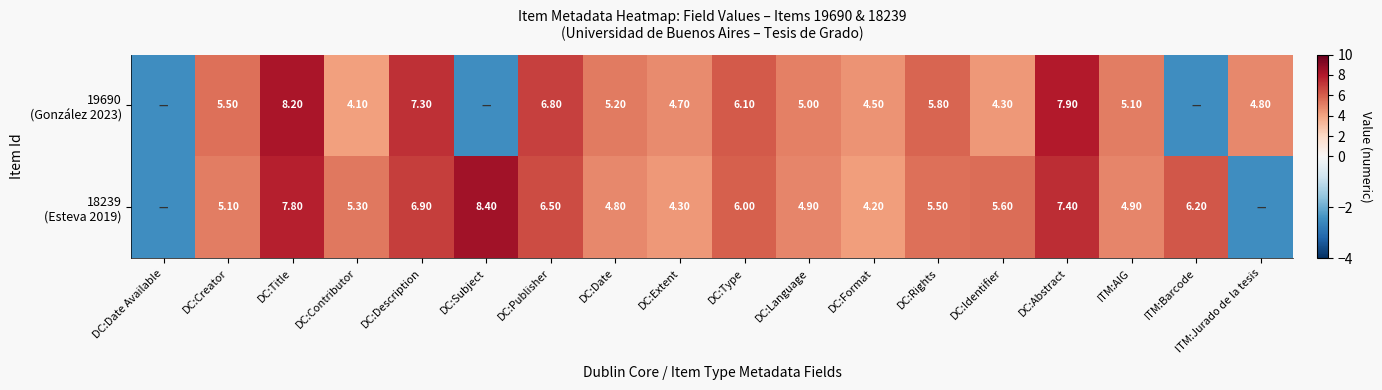

Which has a higher value, DC:Identifier or ITM:AIG?

ITM:AIG